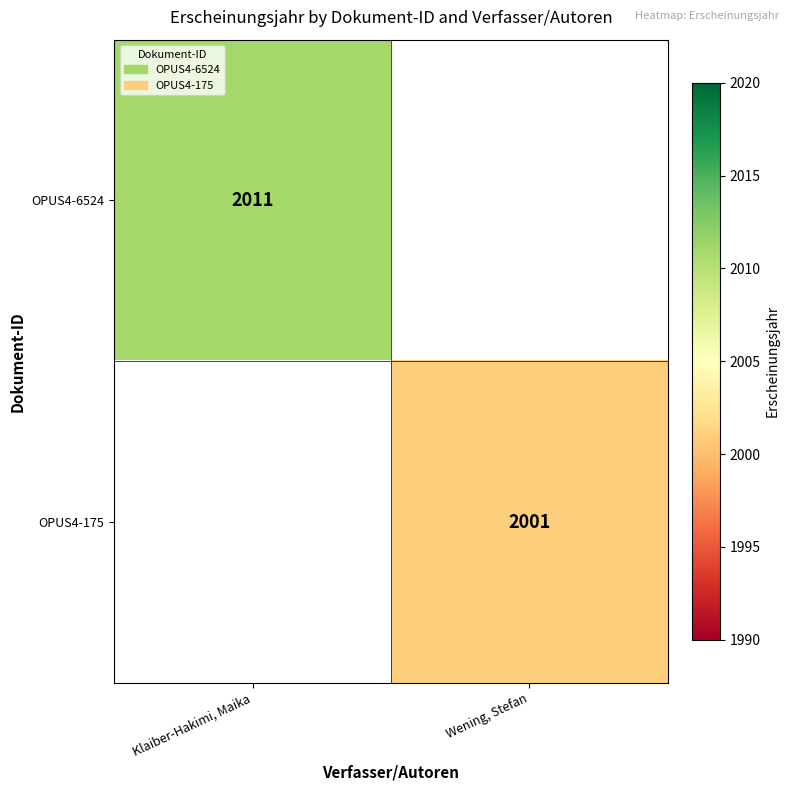

At how many categories does at least one series exceed 2001?

1